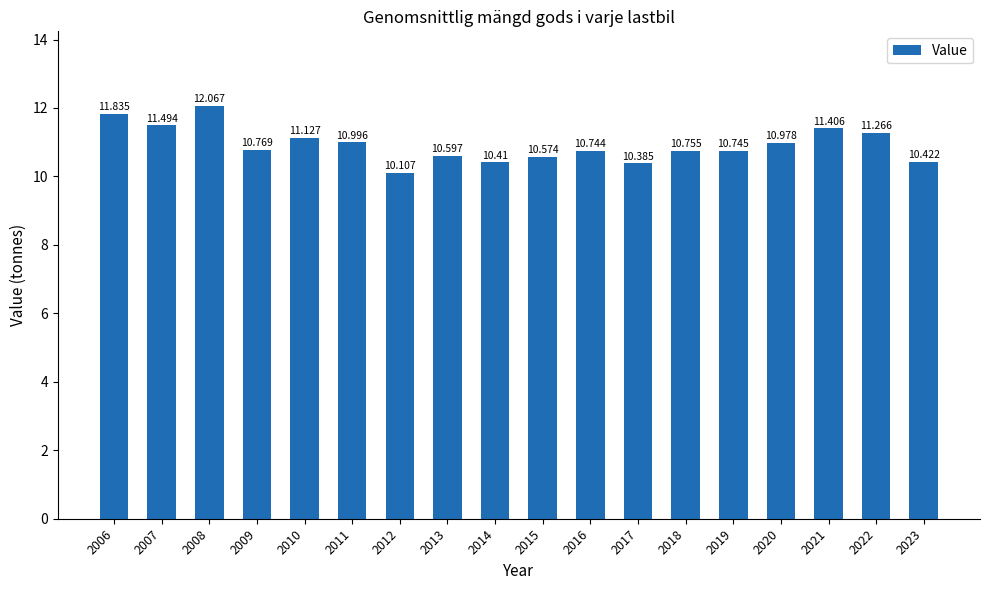

How many bars are there in total?

18